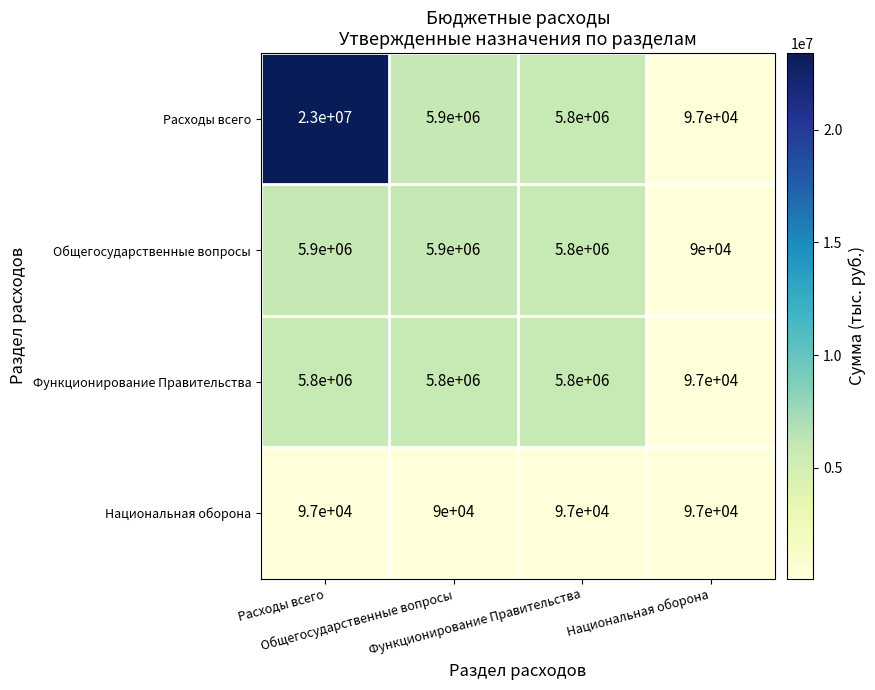

What is the smallest value displayed?

90000